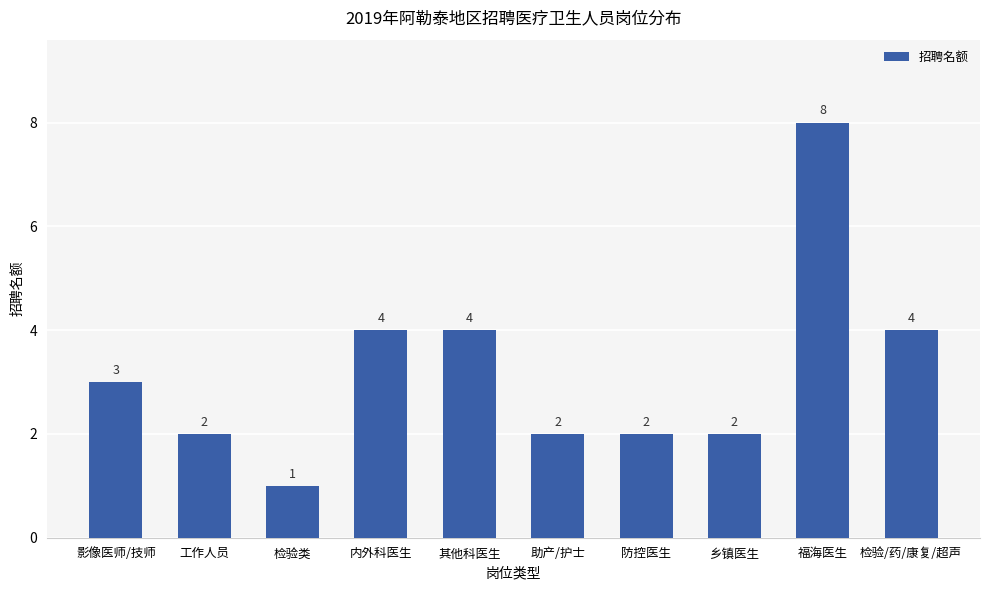

True or false: the data shows 2 at 工作人员.

True